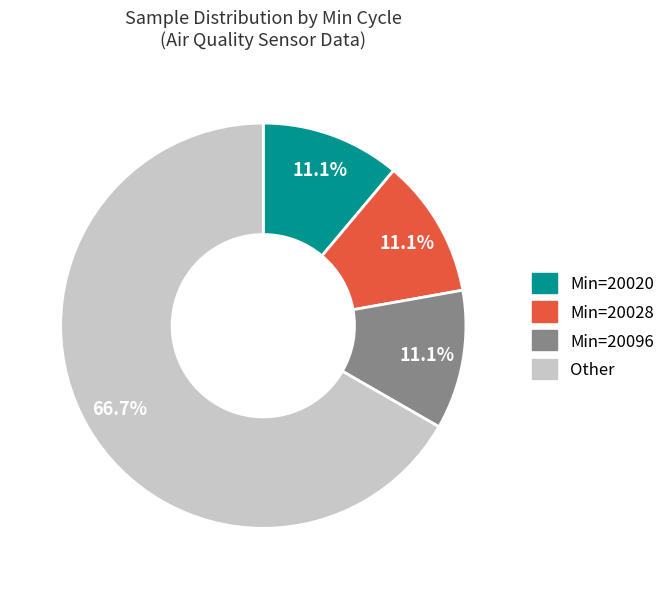

Is there a majority slice in this chart?

Yes